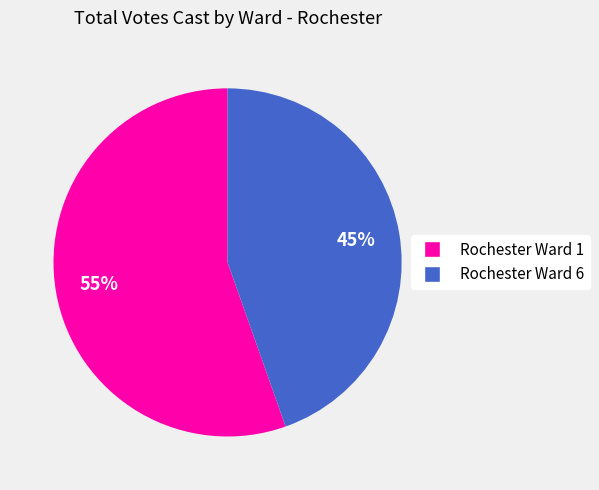

Between Rochester Ward 6 and Rochester Ward 1, which is larger?

Rochester Ward 1